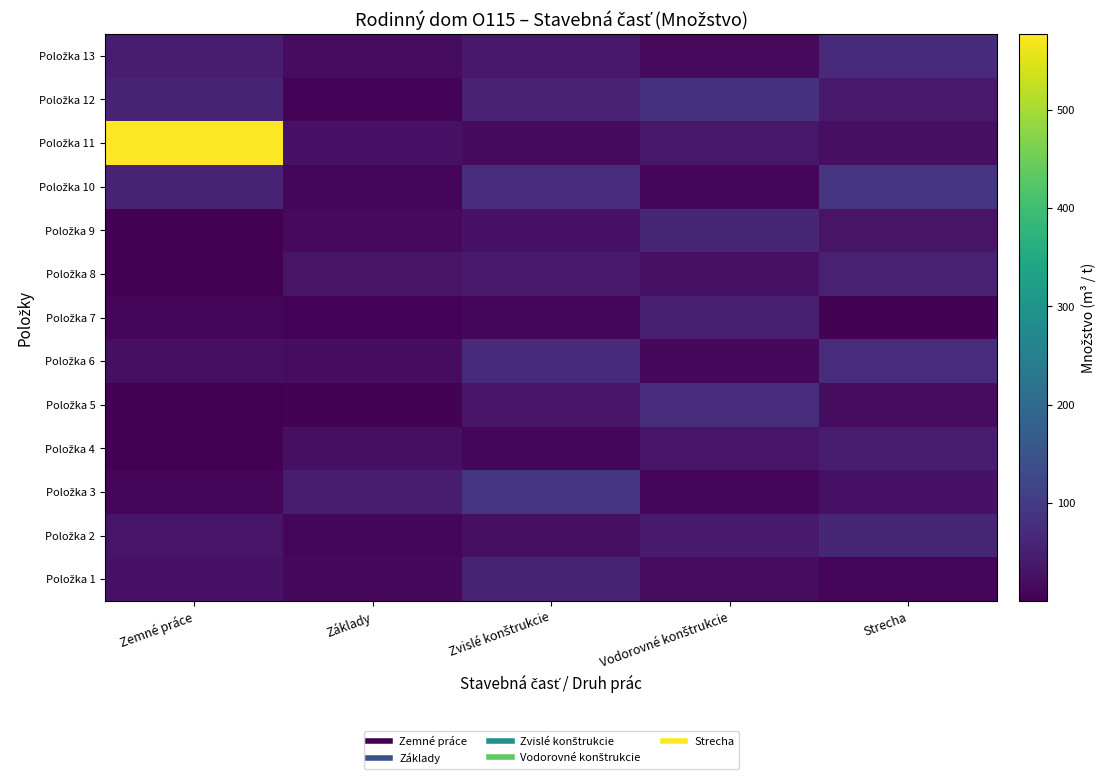

At which category does the chart reach its minimum across all series?

Zemné práce